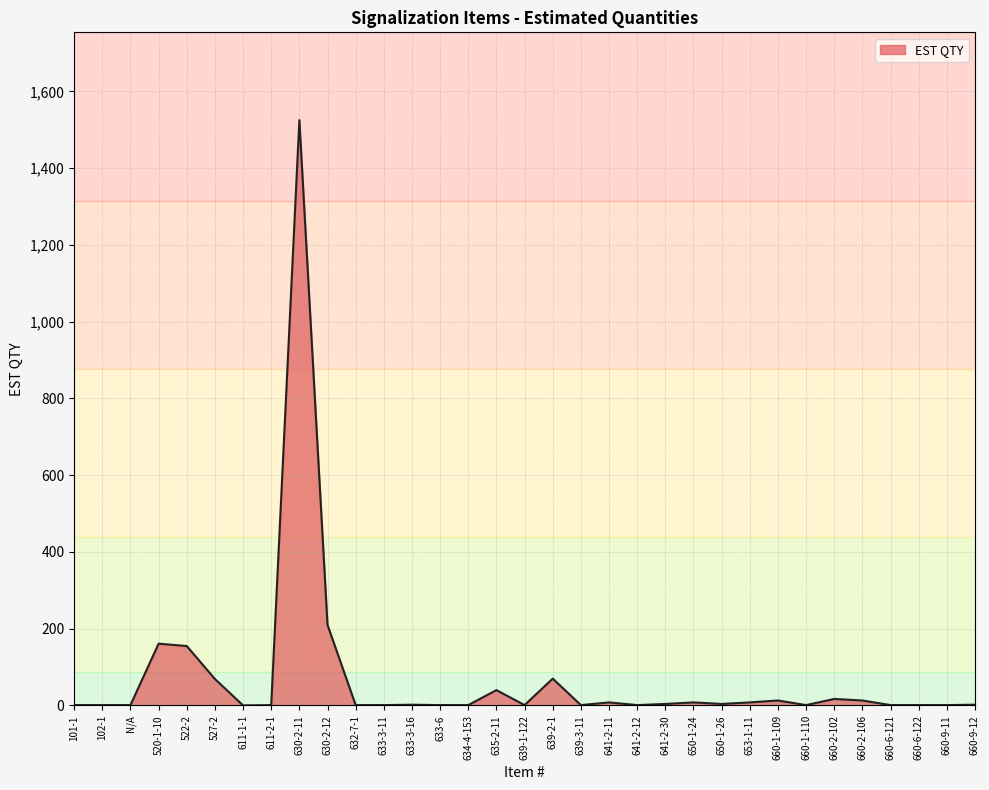

Where is the data nearest to the value 762?

630-2-12